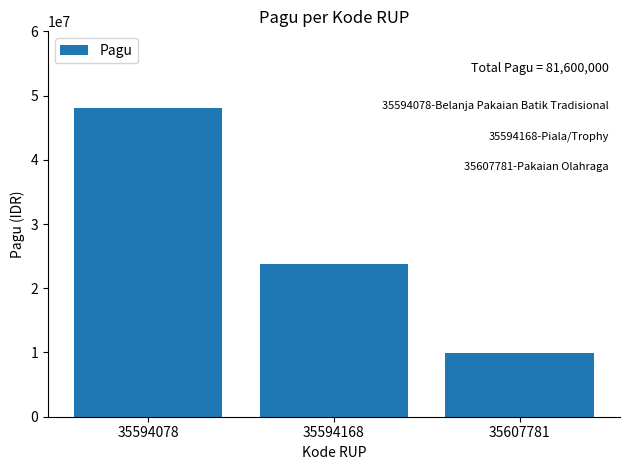

How many values are below 23700000?

1